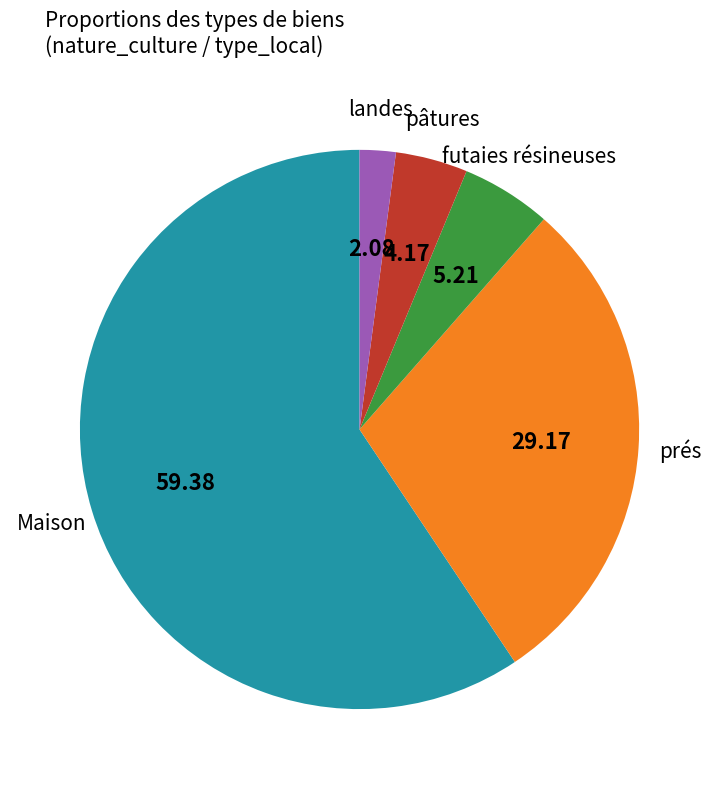

Is there a majority slice in this chart?

Yes